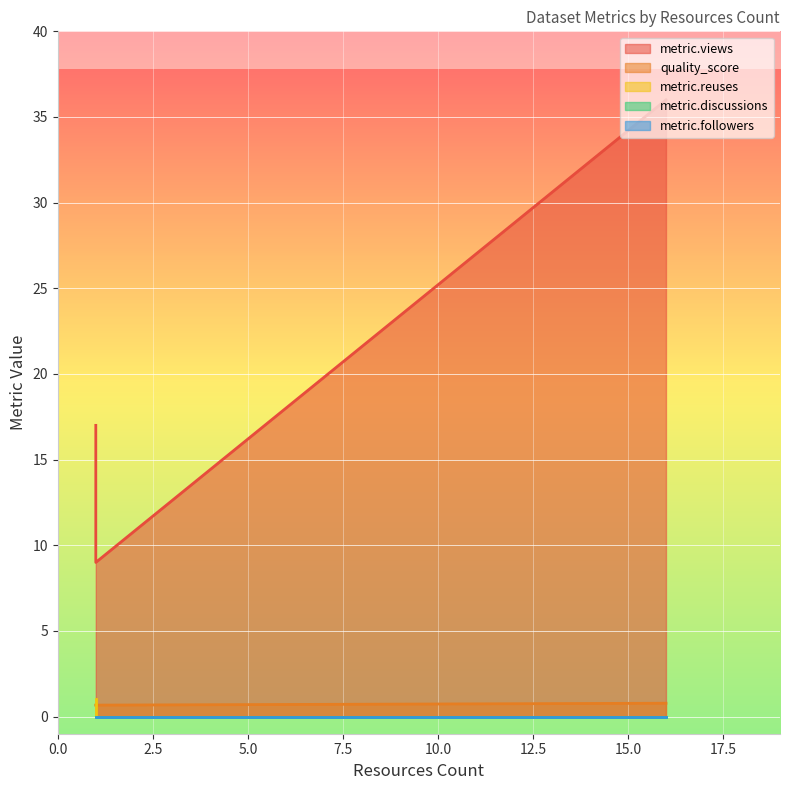

Between 1 and 1, which is larger?

1